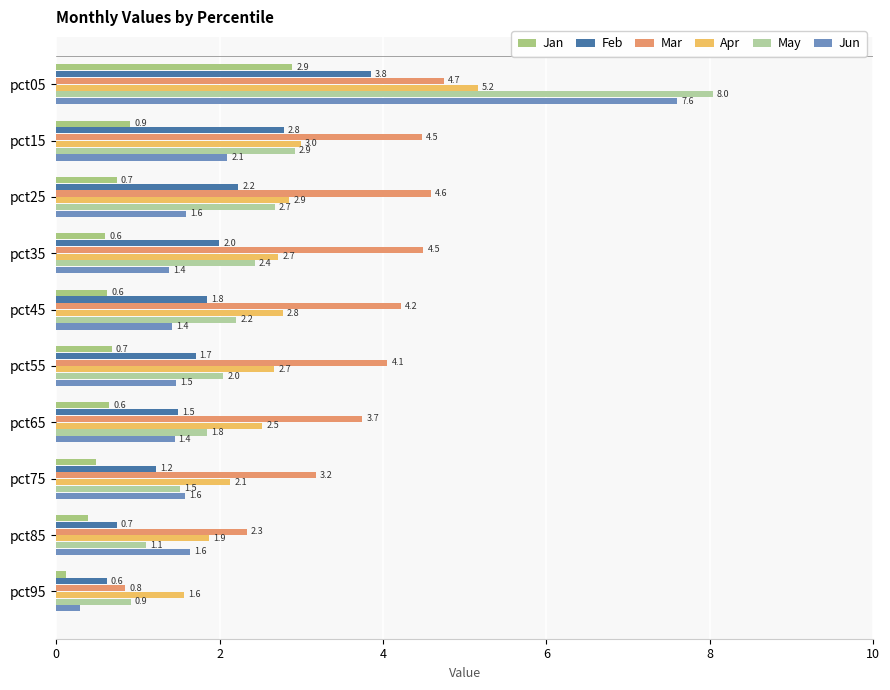

How many series are shown in this chart?

6